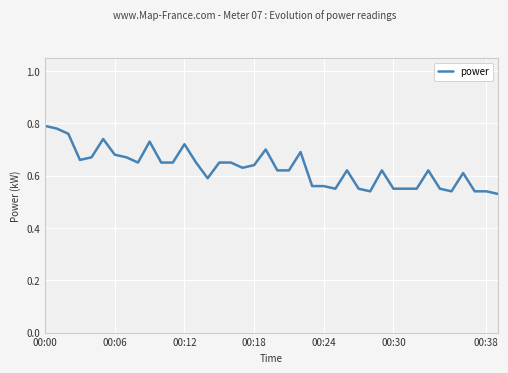

Count the values in the range 0 to 1.

40